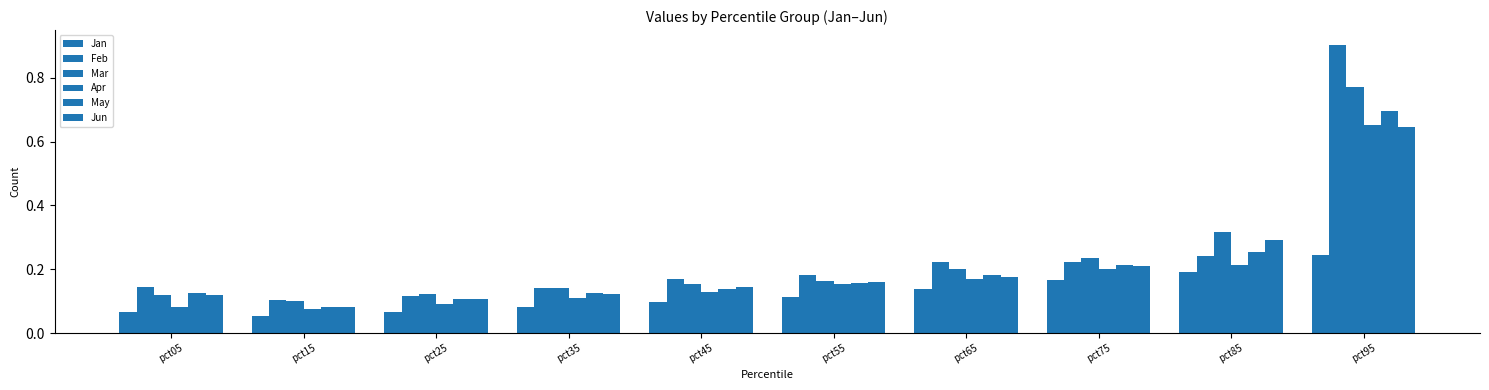

Read the Mar value at pct15.

0.1